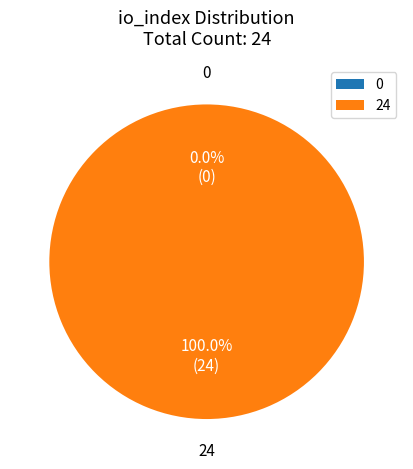

To the nearest percent, what portion does 24 represent?

100%